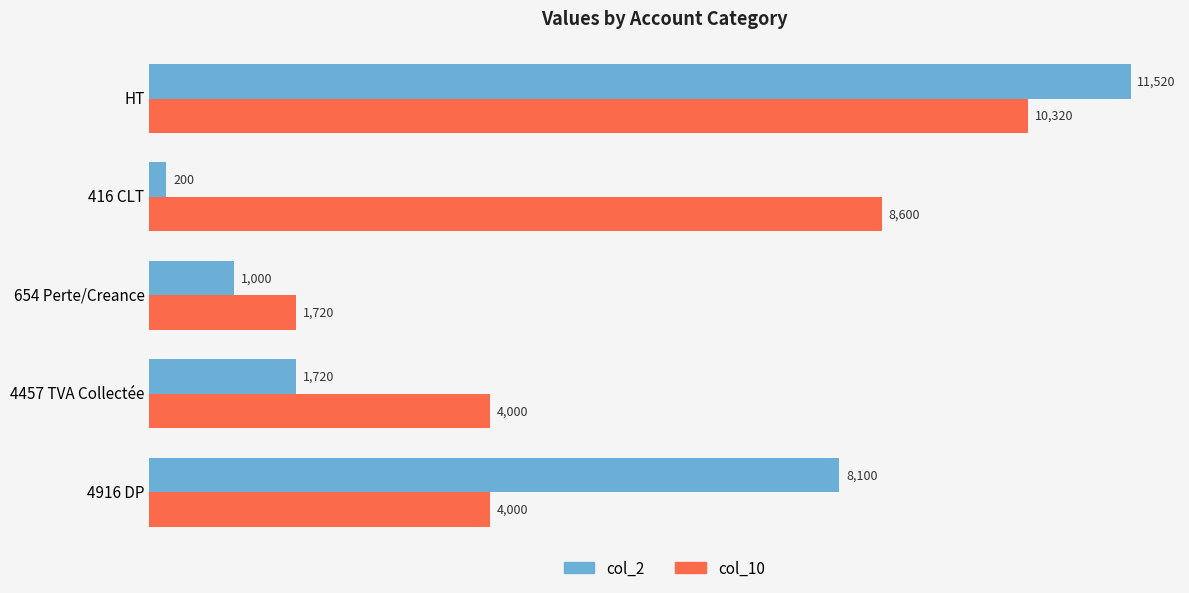

List the labels in order of col_2 value, smallest first.

416 CLT, 654 Perte/Creance, 4457 TVA Collectée, 4916 DP, HT